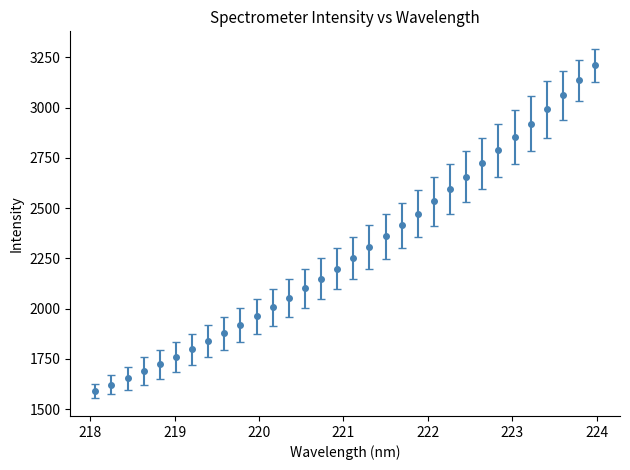

What is the value of the 31st point from the left?

3135.2